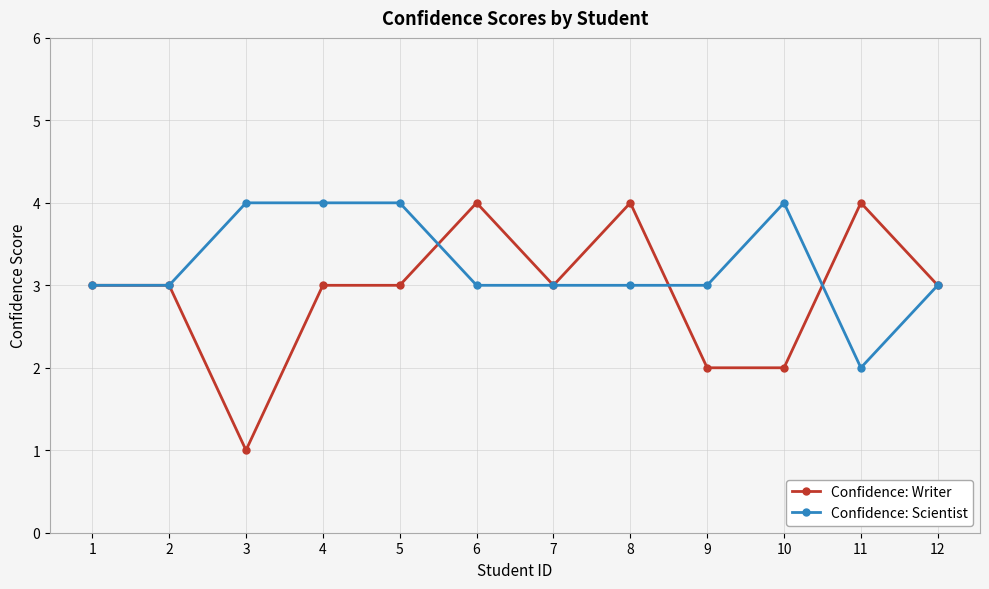

What is the greatest value displayed?

4